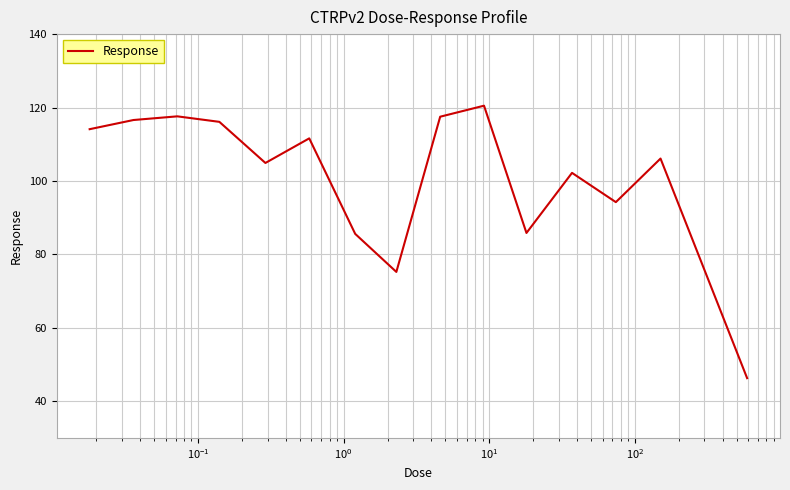

What is the maximum value shown in the chart?

120.5